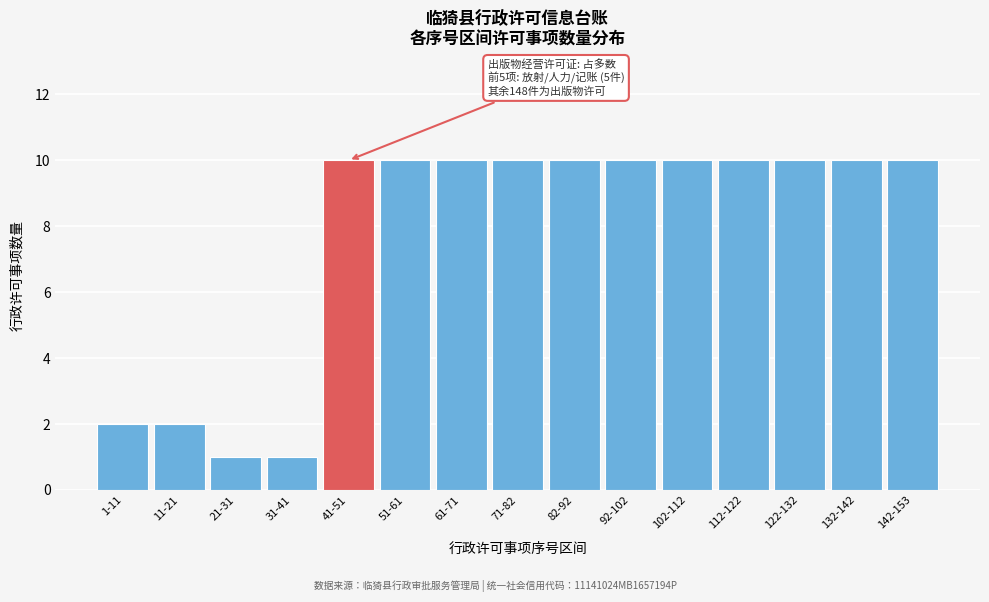

Reading left to right, extract all data points from this chart.

2	2	1	1	10	10	10	10	10	10	10	10	10	10	10